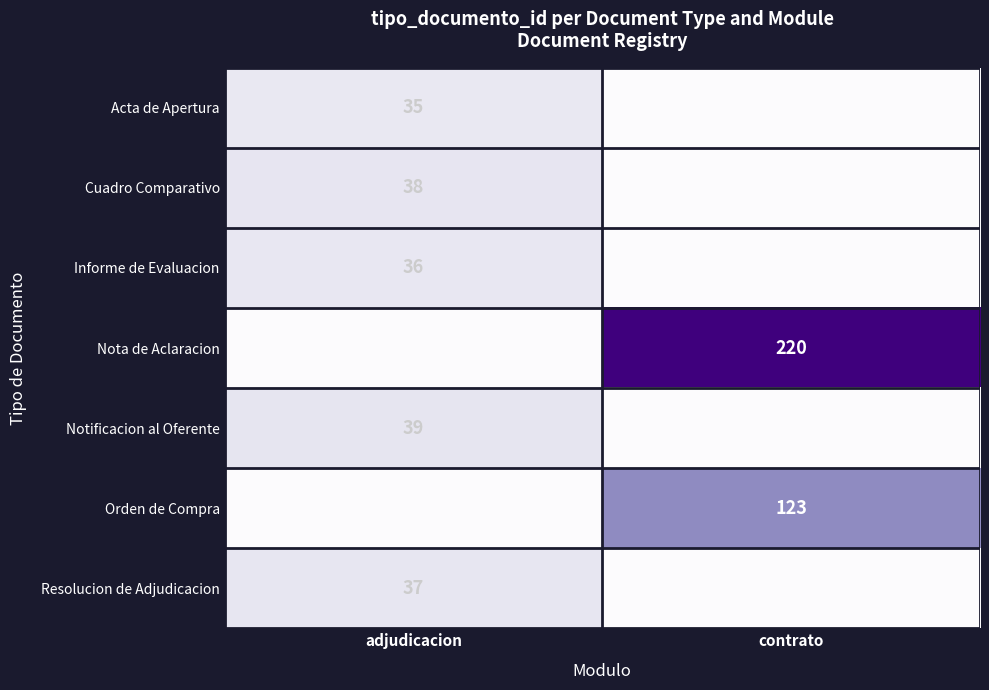

Is the value of Notificacion al Oferente at adjudicacion greater than the value of Nota de Aclaracion at contrato?

No